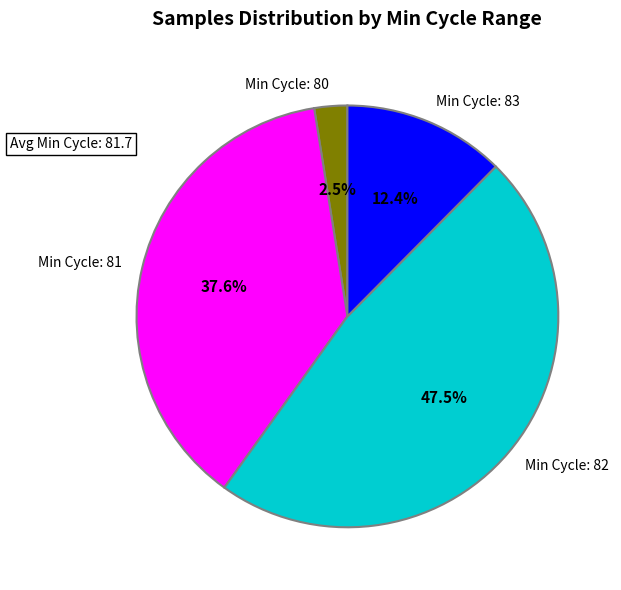

What is the largest slice in the pie chart?

Min Cycle: 82